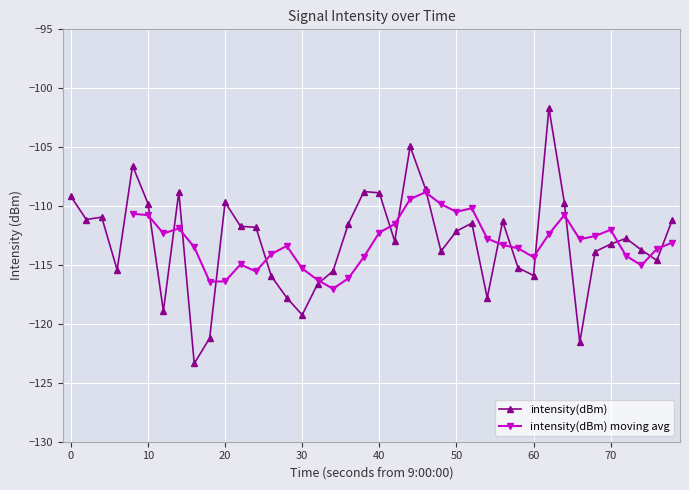

Reading right to left, what are all the values shown in this chart?

-111.2	-114.6	-113.7	-112.7	-113.2	-113.9	-121.6	-109.7	-101.7	-115.9	-115.2	-111.3	-117.8	-111.4	-112.1	-113.8	-108.6	-104.9	-113.0	-108.9	-108.8	-111.5	-115.5	-116.6	-119.2	-117.8	-116.0	-111.8	-111.7	-109.7	-121.2	-123.4	-108.8	-118.9	-109.8	-106.6	-115.4	-110.9	-111.1	-109.2